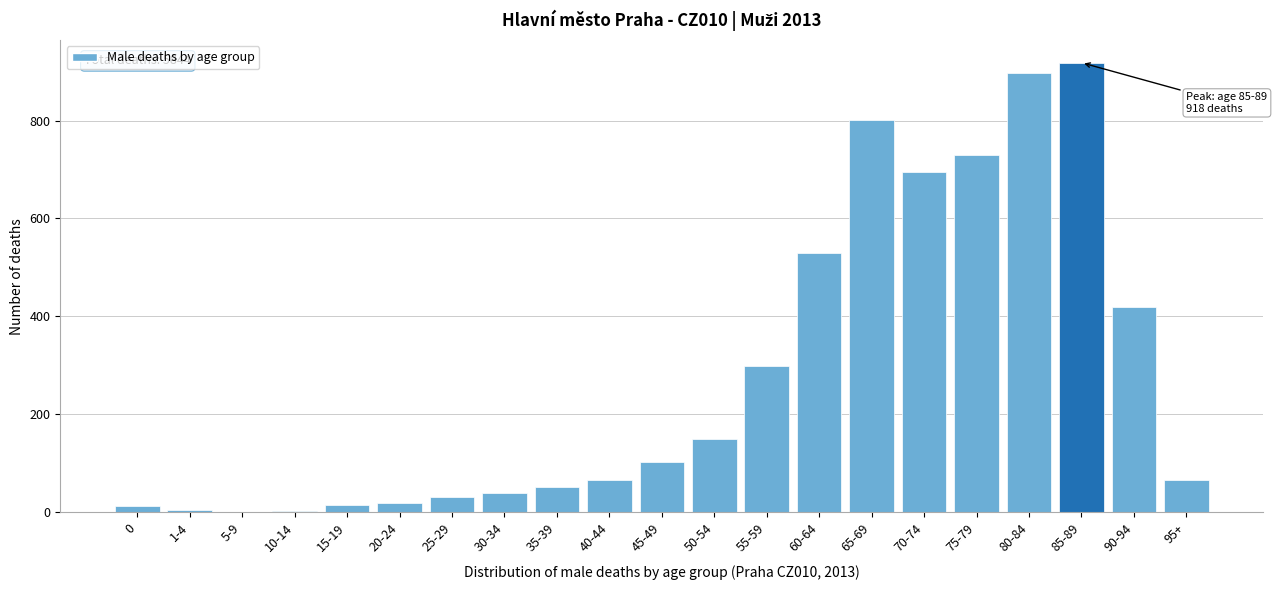

Is it true that the value at 60-64 is 529?

True